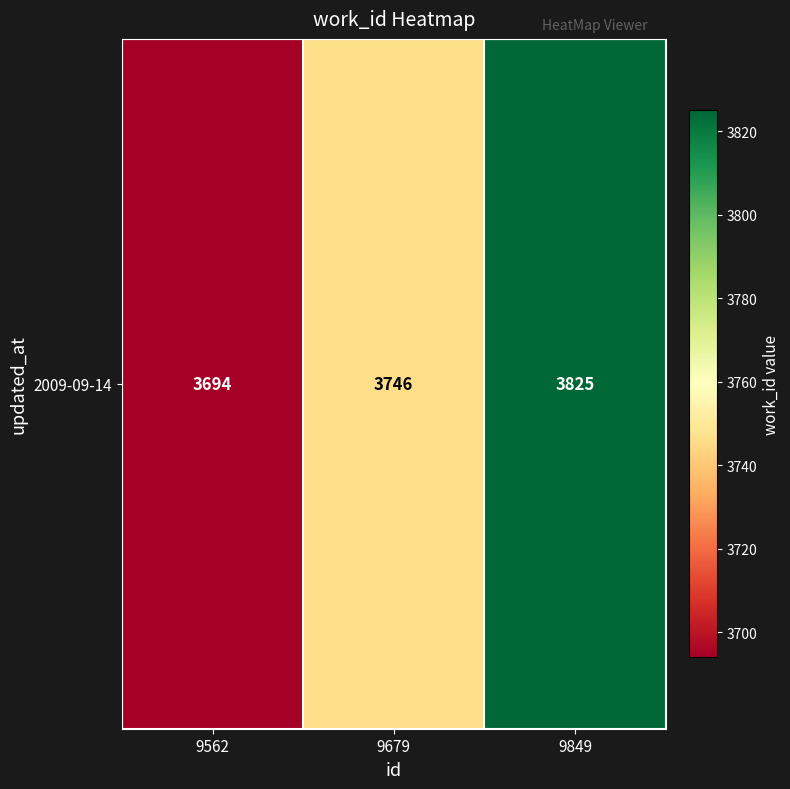

Count the values in the range 3694 to 3825.

3